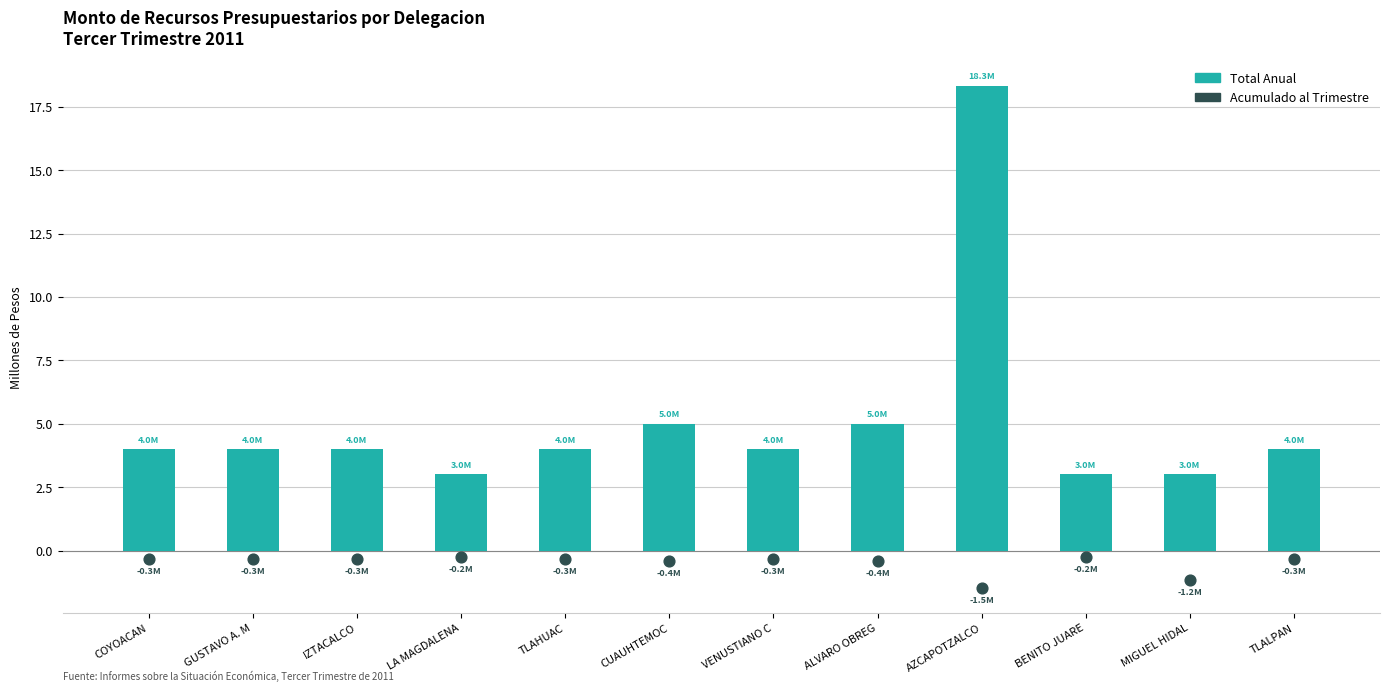

What are all the series names shown in the legend?

Total Anual, Acumulado al Trimestre